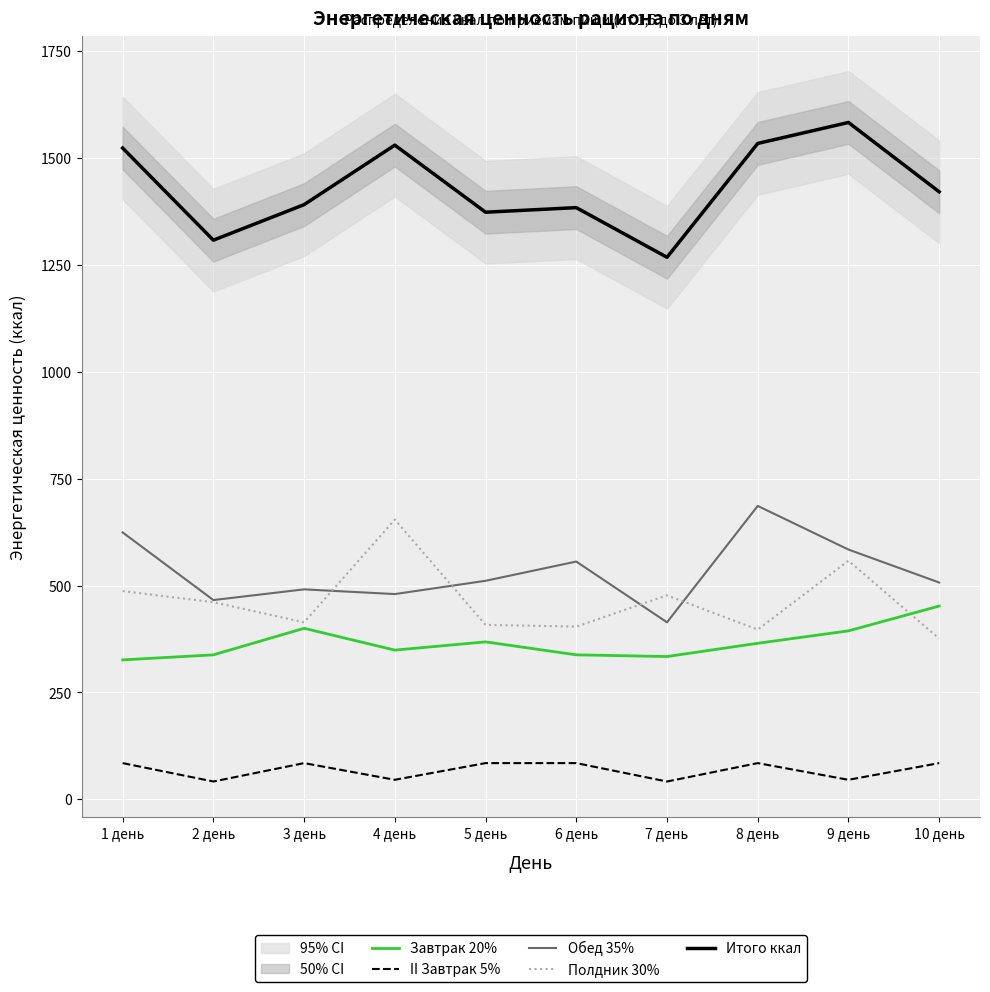

True or false: II Завтрак 5% and Обед 35% intersect in this chart.

False